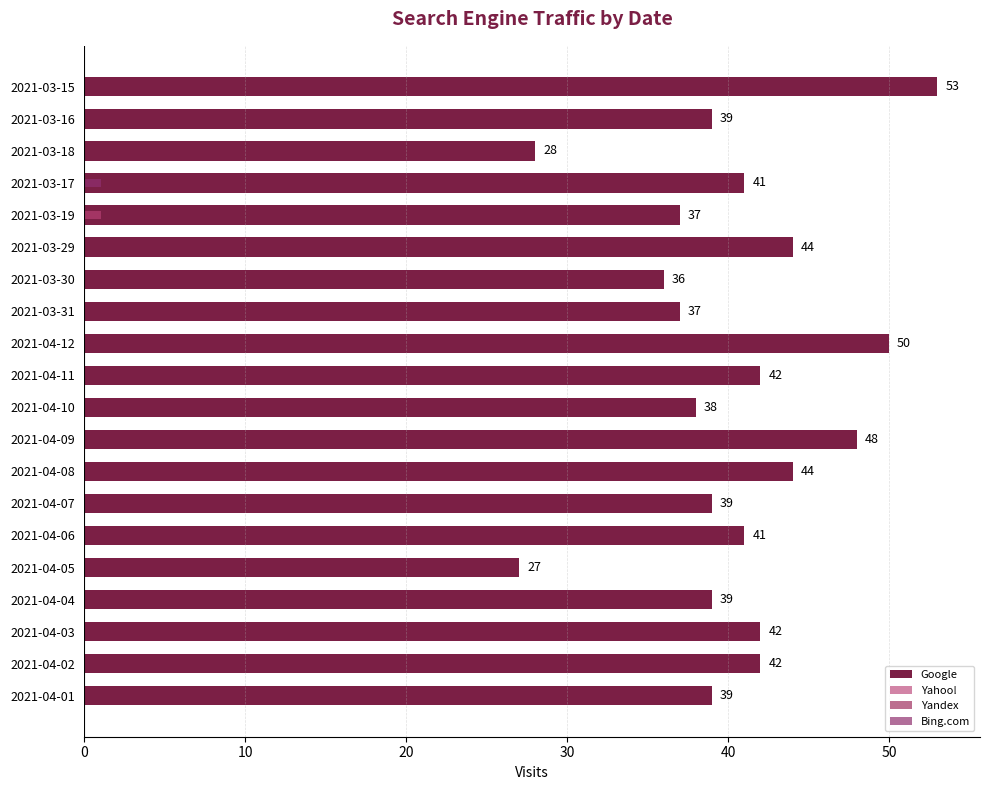

Reading left to right, transcribe all the data shown in this chart.

Google: 39	42	42	39	27	41	39	44	48	38	42	50	37	36	44	37	41	28	39	53
Yahoo!: 0	0	0	0	0	0	0	0	0	0	0	0	0	0	0	1	0	0	0	0
Yandex: 0	0	0	0	0	0	0	0	0	0	0	0	0	0	0	1	0	0	0	0
Bing.com: 0	0	0	0	0	0	0	0	0	0	0	0	0	0	0	0	1	0	0	0